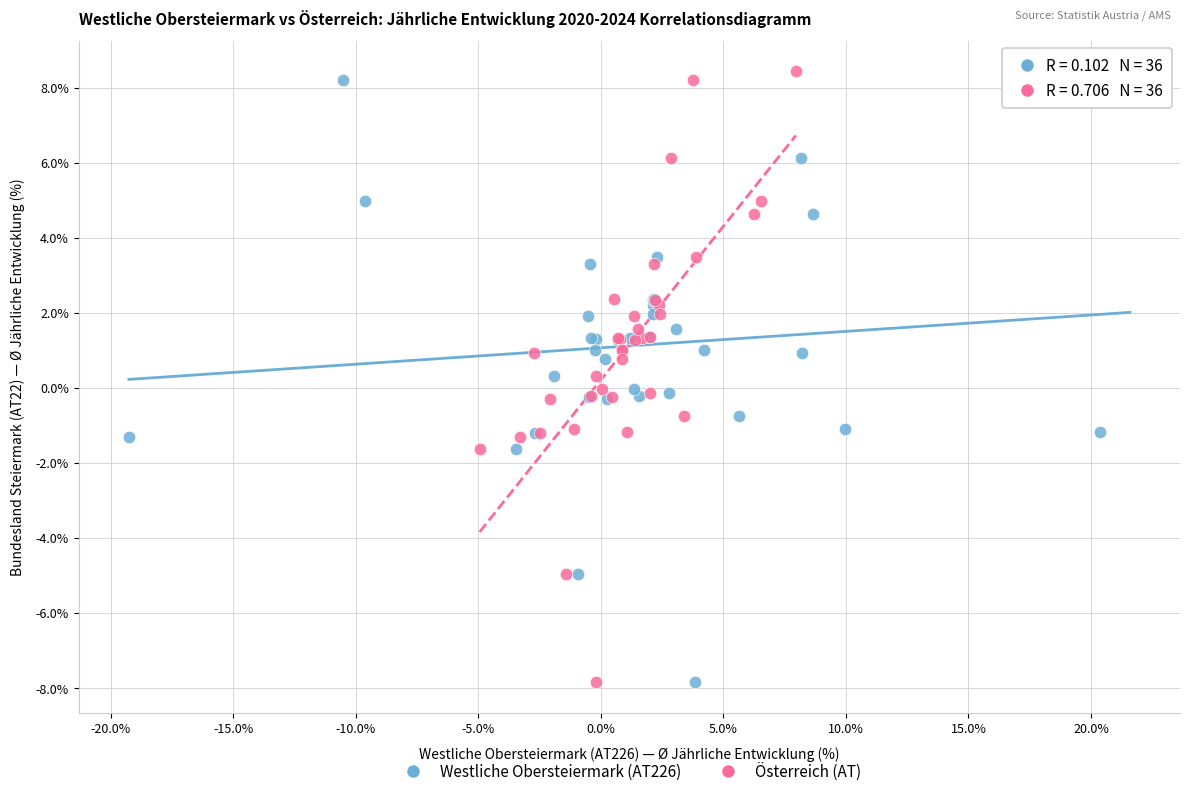

What are all the series names shown in the legend?

Westliche Obersteiermark (AT226), Österreich (AT)